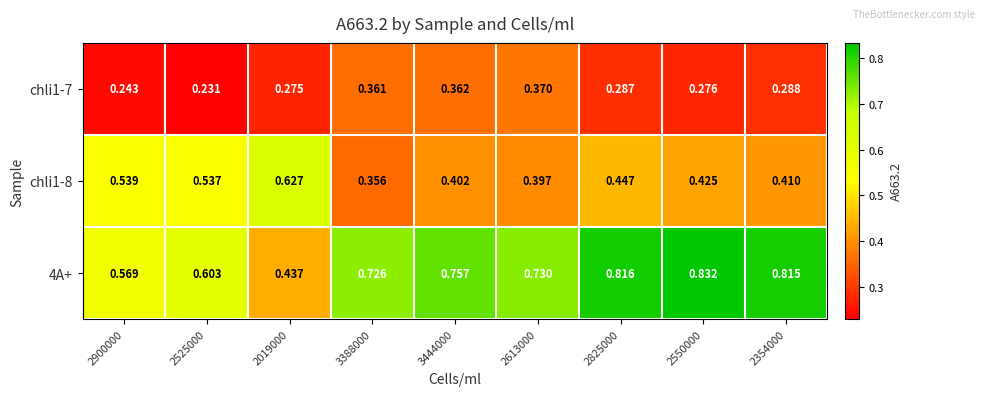

Is the value of chli1-8 at 2525000 greater than the value of 4A+ at 3444000?

No